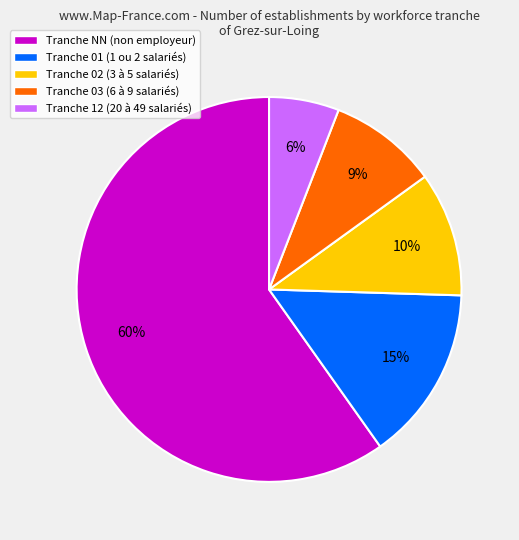

The Tranche 02 (3 à 5 salariés) slice represents 19% of the pie. True or false?

False